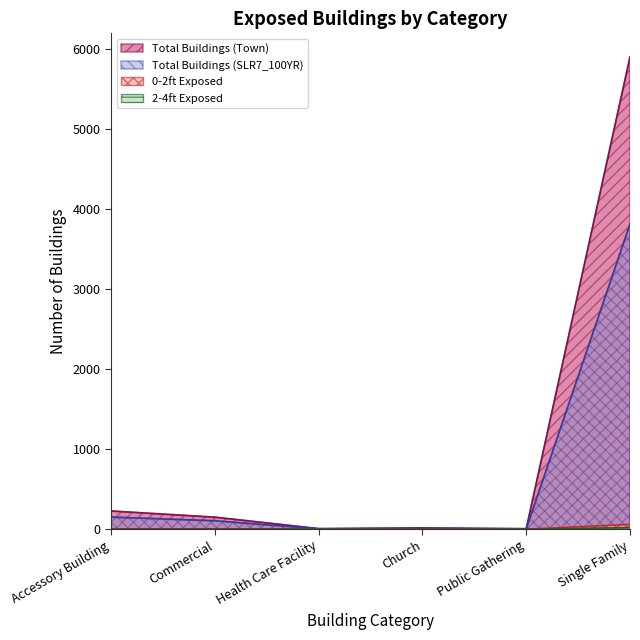

Is the value of Total Buildings (Town) at Health Care Facility greater than the value of Total Buildings (SLR7_100YR) at Single Family?

No